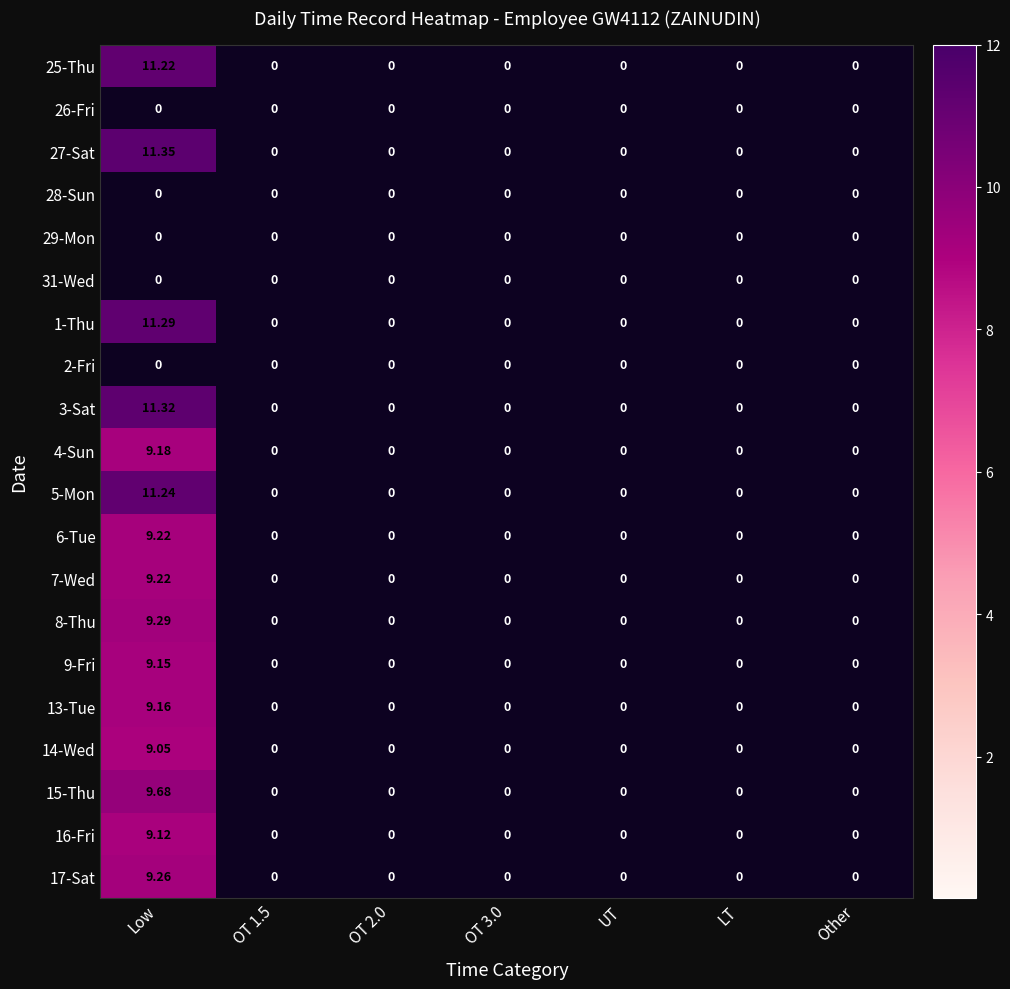

At which category does the chart reach its peak across all series?

Low